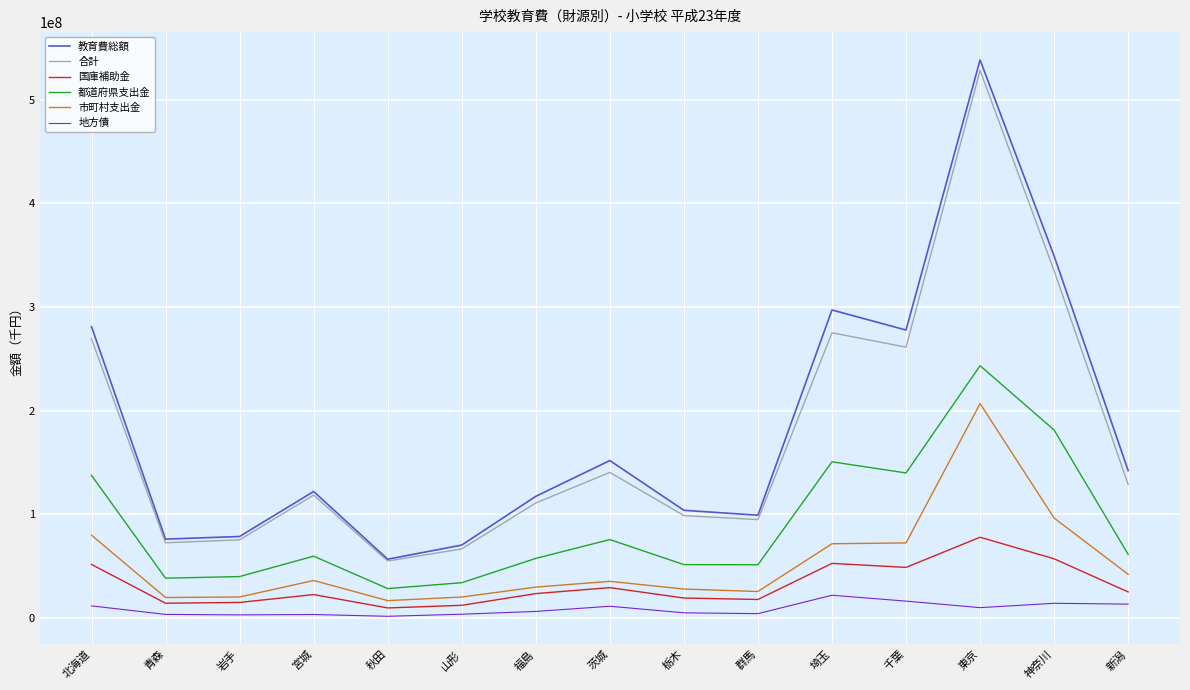

List the series in order of their peak value, highest first.

教育費総額, 合計, 都道府県支出金, 市町村支出金, 国庫補助金, 地方債